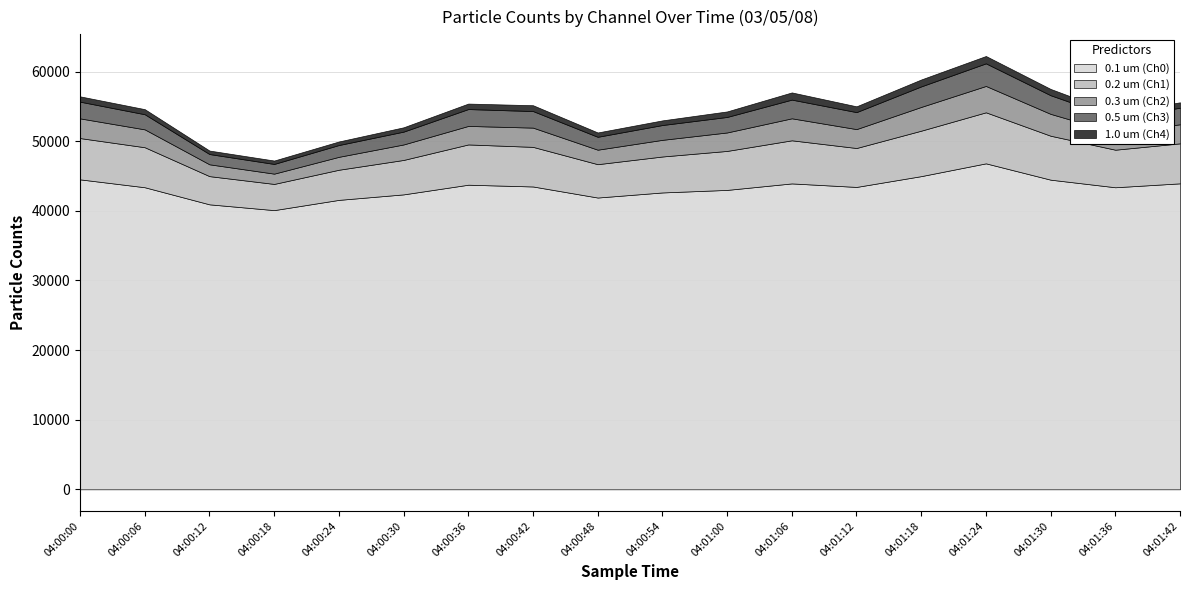

The value of 0.1 um (Ch0) at 04:01:06 is 43930. True or false?

True